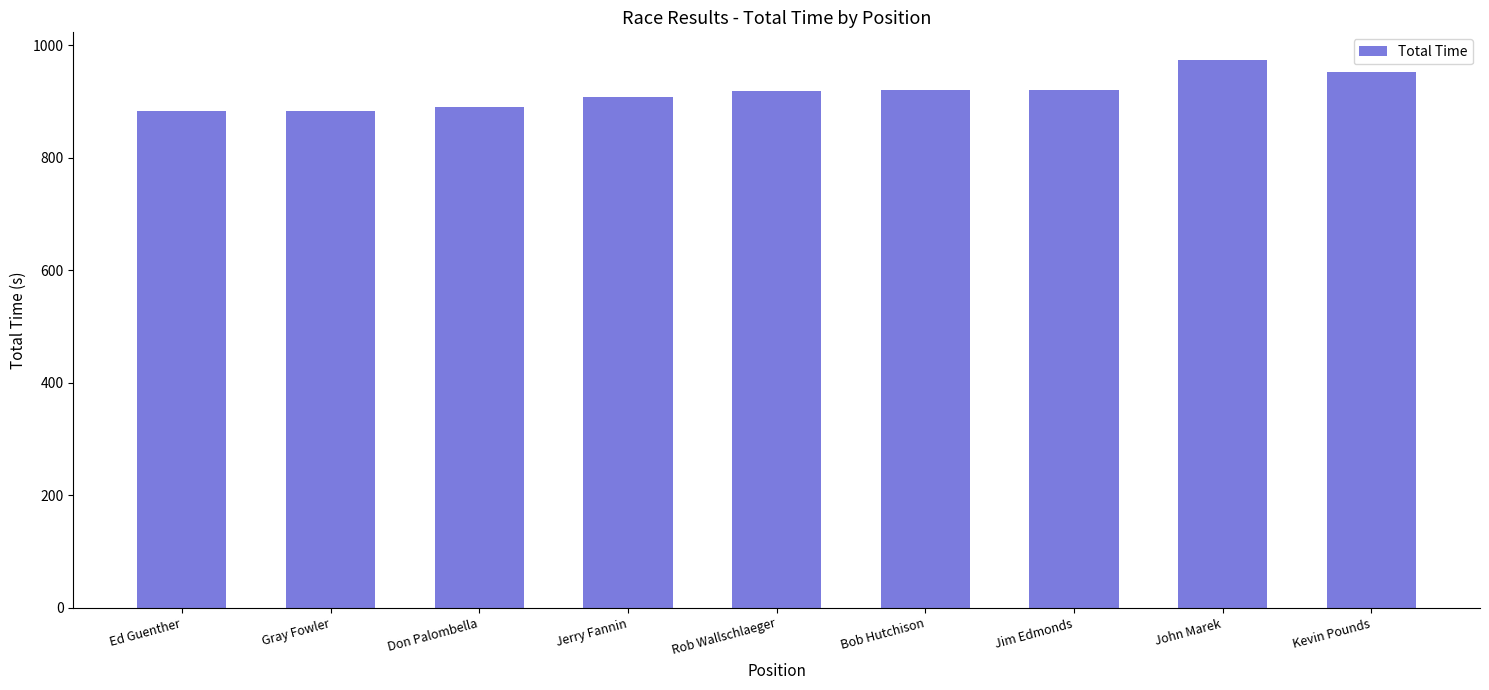

Are the bars grouped side by side (vs. stacked)?

No